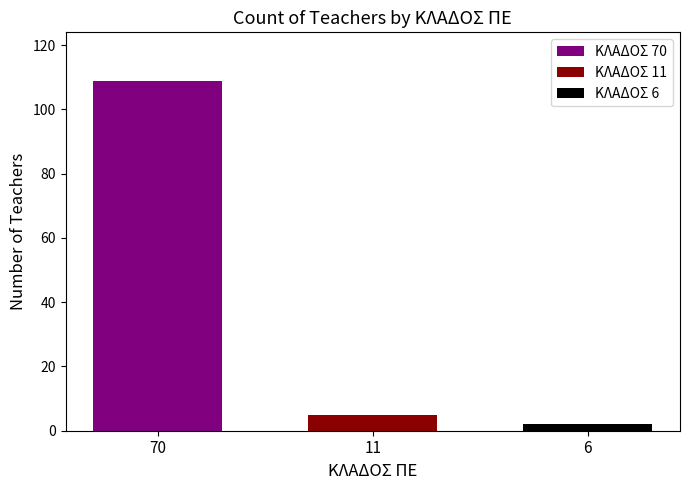

What is the maximum value for ΚΛΑΔΟΣ 70?

109